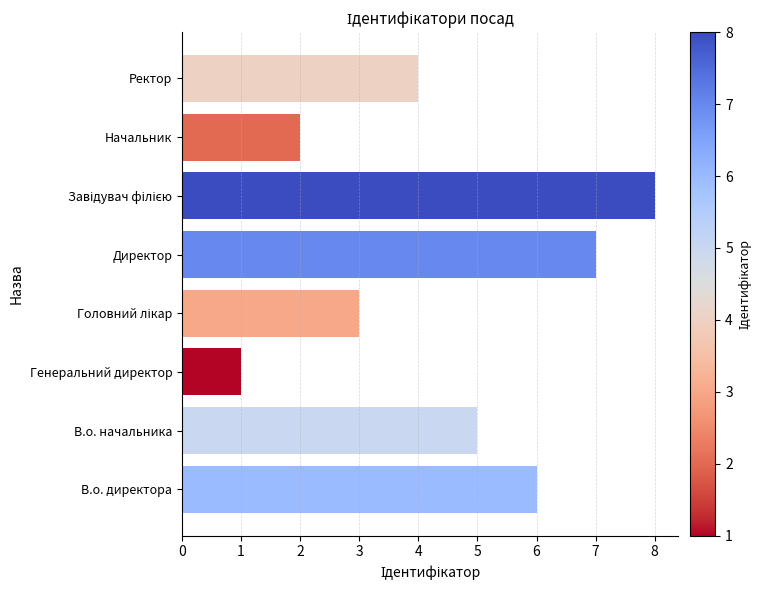

How many data points are less than 5?

4